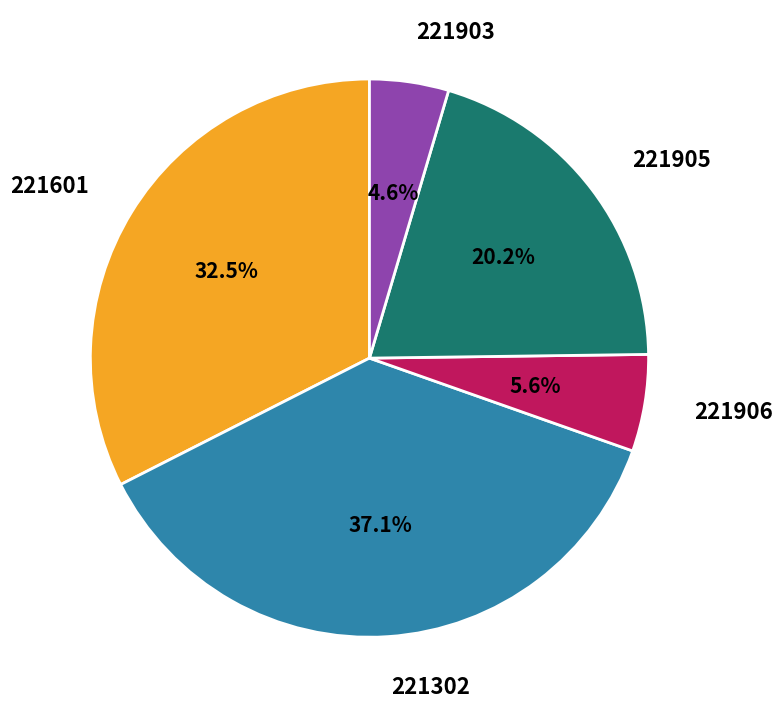

What percentage is the 221903 slice, to the nearest percent?

5%